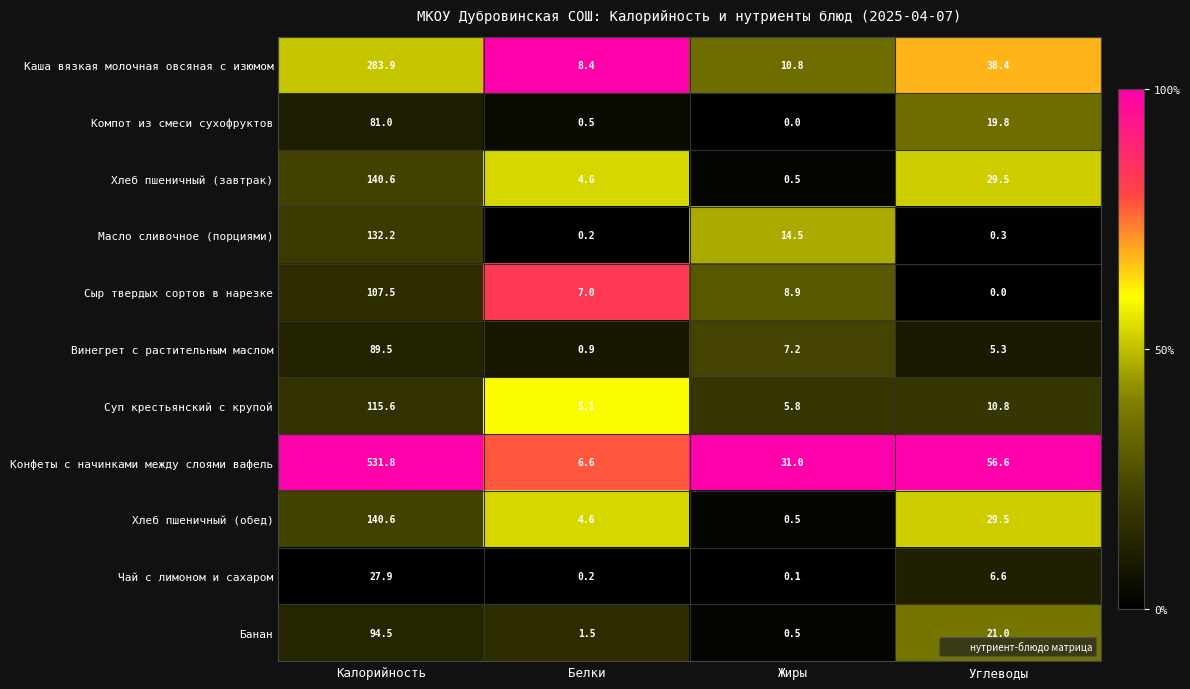

What is the minimum value for Хлеб пшеничный (обед)?

0.5